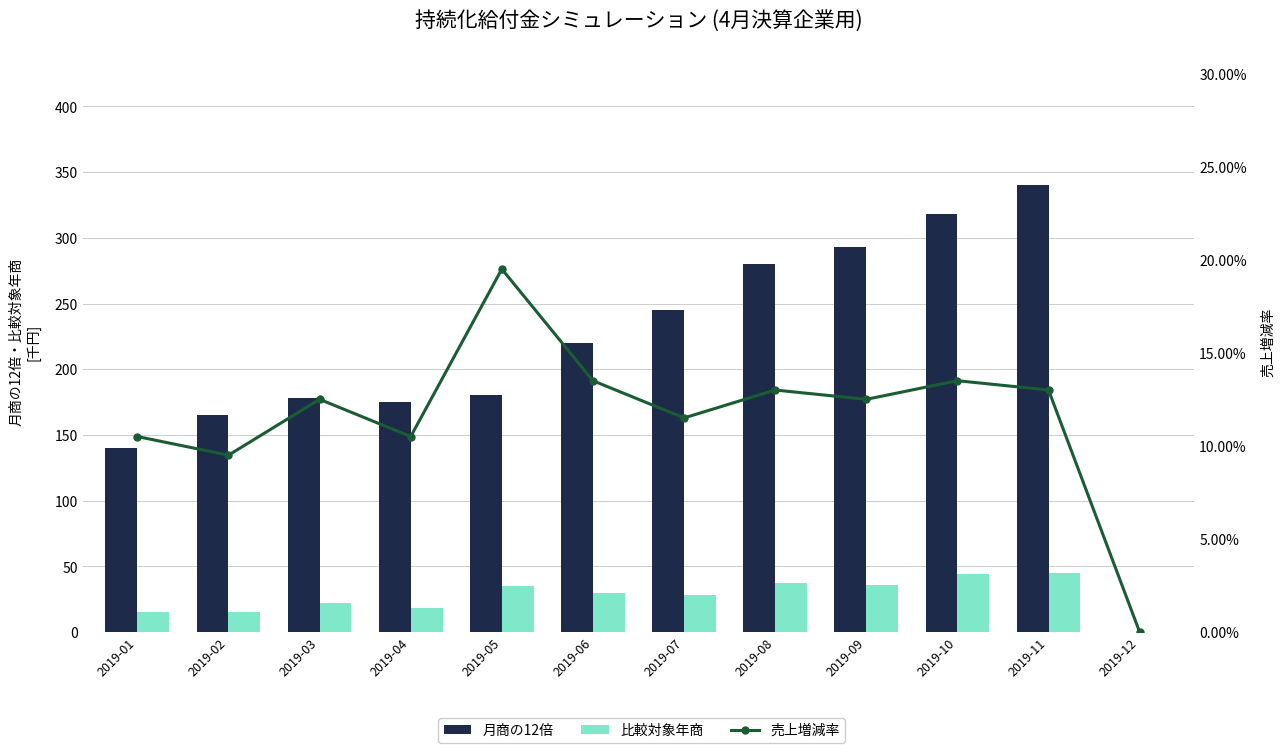

Is it true that 月商の12倍 equals 280.0 at 2019-08?

True